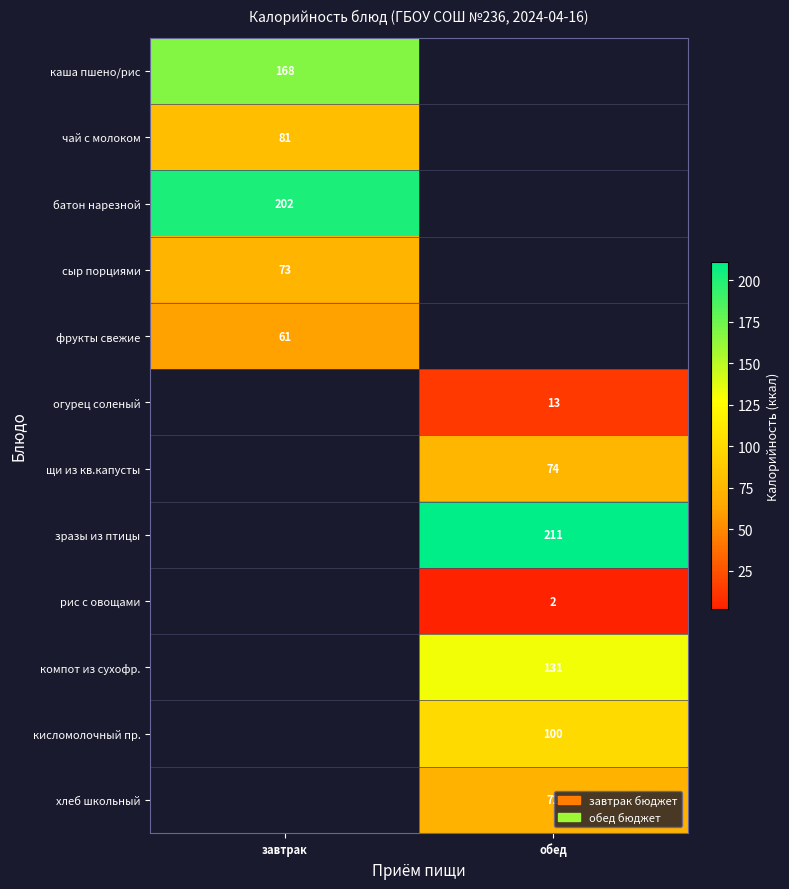

How many categories are shown in the chart?

2